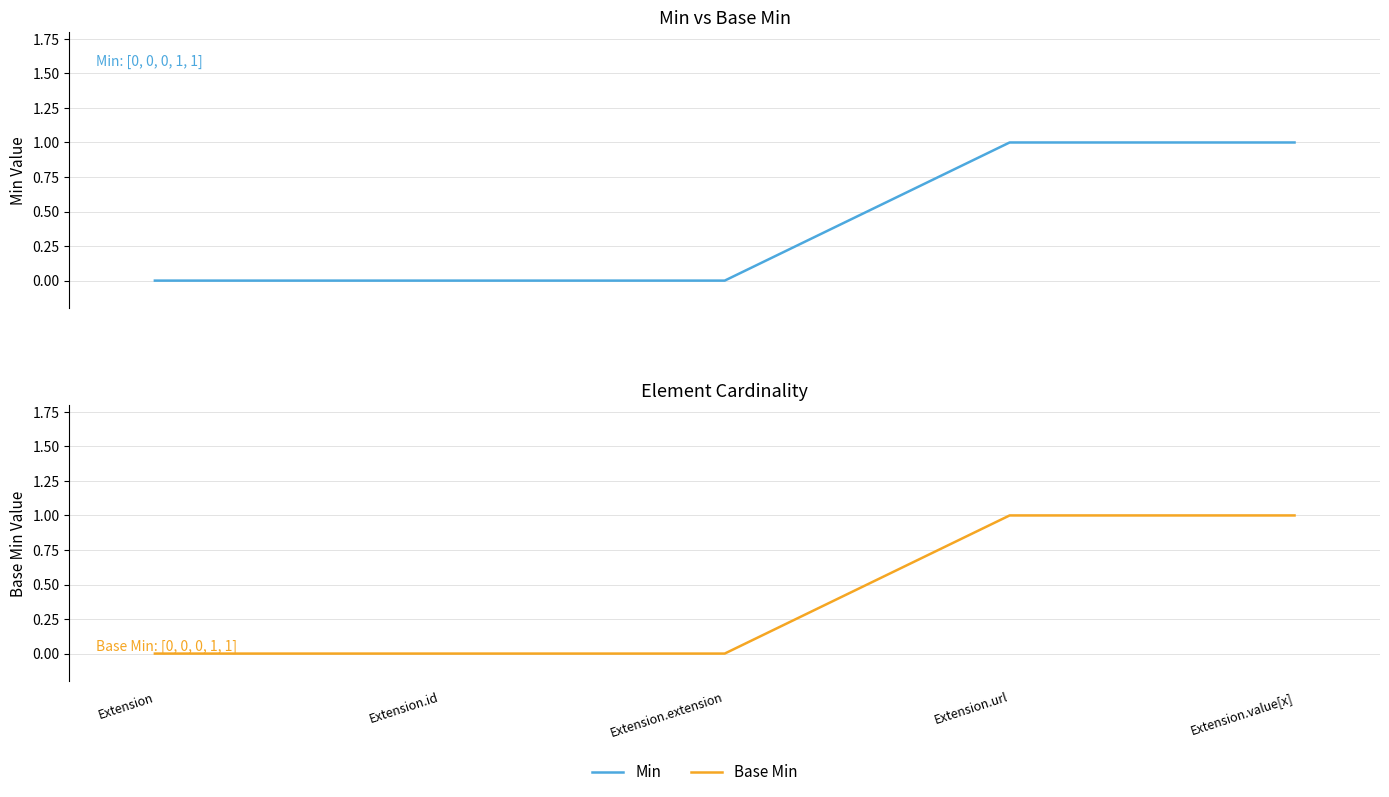

At which label does Base Min reach its peak?

Extension.url